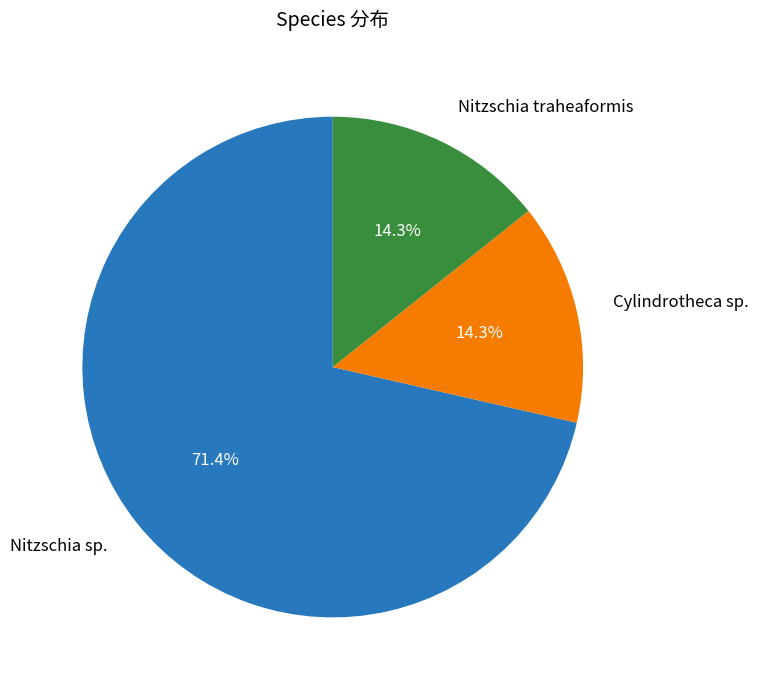

Which slice is the largest?

Nitzschia sp.